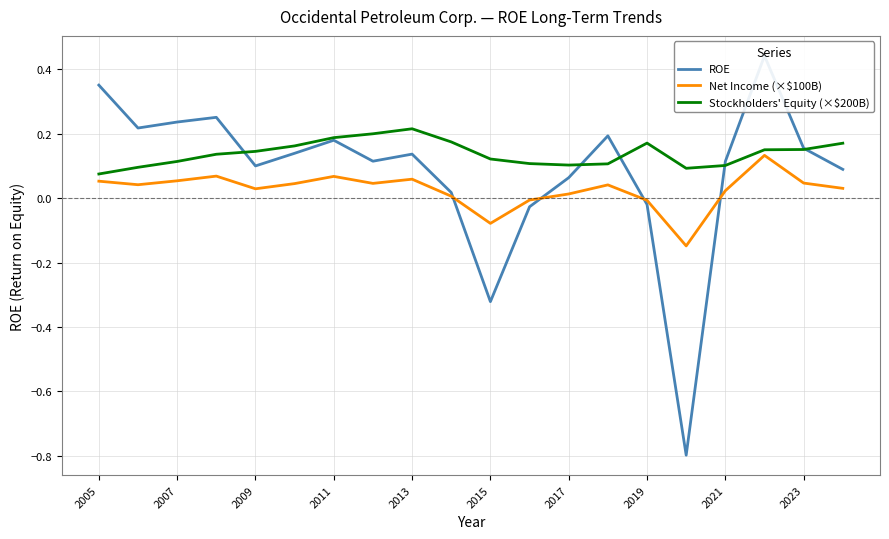

What is the smallest value displayed?

-0.8